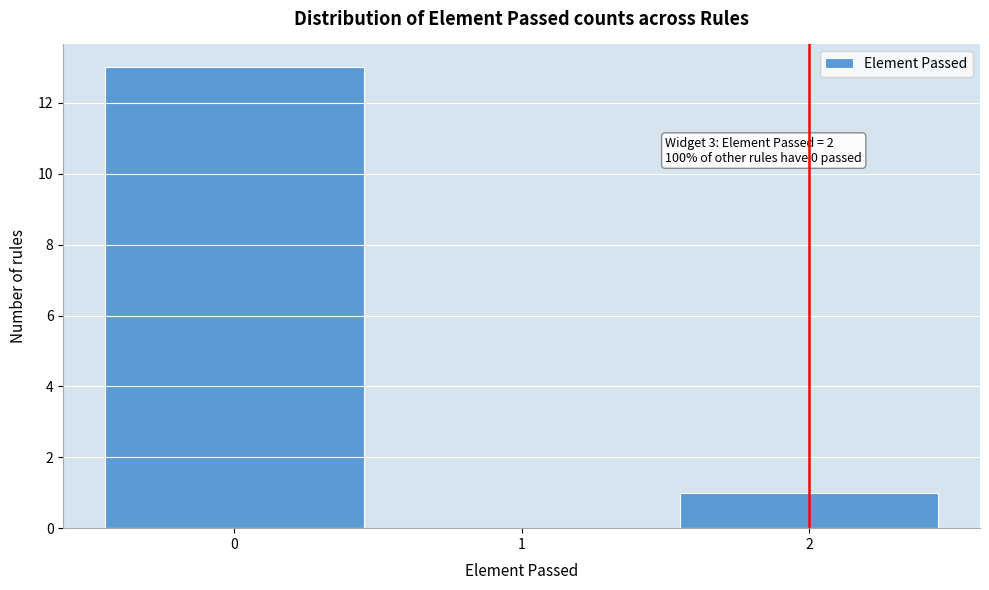

Which range on the x-axis has the tallest bar?

-0.5 to 0.5